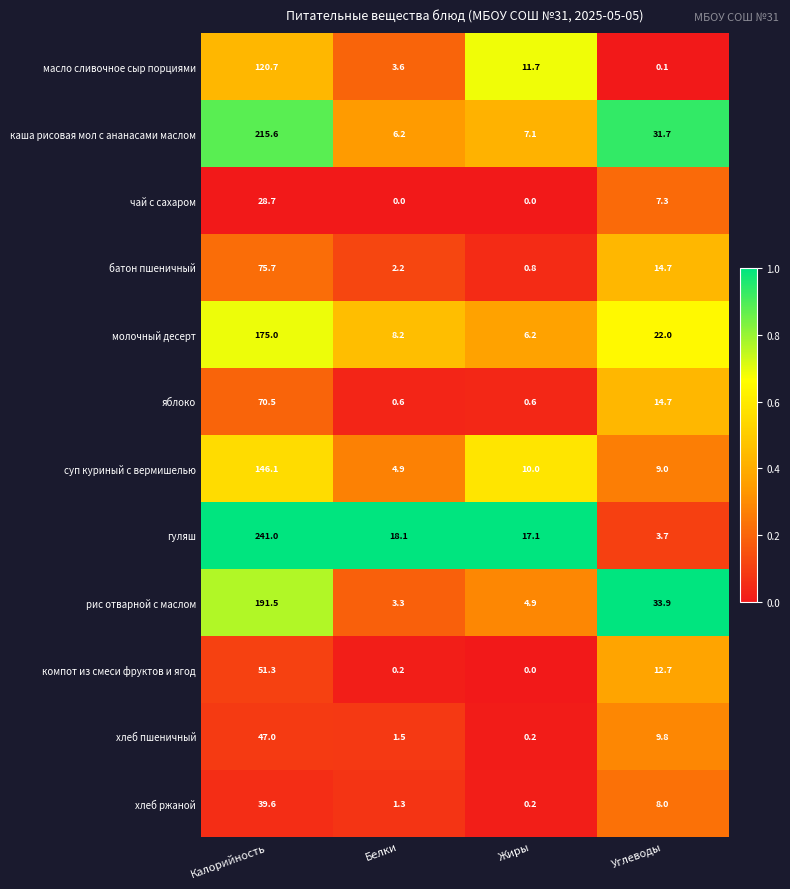

Count the number of categories in the chart.

4